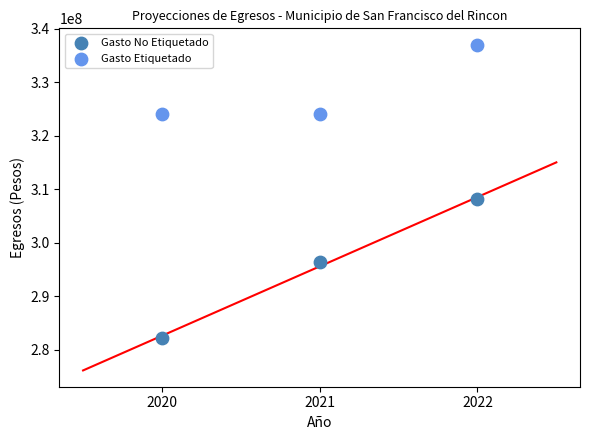

Which series reaches the minimum Y coordinate?

Gasto No Etiquetado